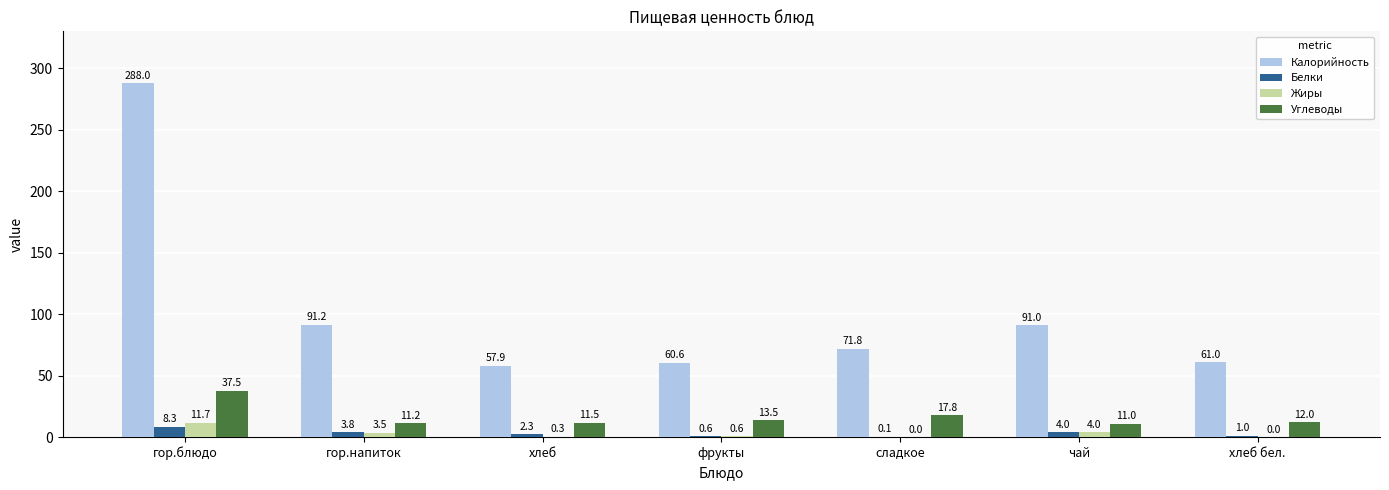

Reading left to right, what are all the values shown in this chart?

Калорийность: гор.блюдо=288.0	гор.напиток=91.2	хлеб=57.9	фрукты=60.6	сладкое=71.8	чай=91.0	хлеб бел.=61.0
Белки: гор.блюдо=8.3	гор.напиток=3.8	хлеб=2.3	фрукты=0.6	сладкое=0.1	чай=4.0	хлеб бел.=1.0
Жиры: гор.блюдо=11.7	гор.напиток=3.5	хлеб=0.3	фрукты=0.6	сладкое=0.0	чай=4.0	хлеб бел.=0.0
Углеводы: гор.блюдо=37.5	гор.напиток=11.2	хлеб=11.5	фрукты=13.5	сладкое=17.8	чай=11.0	хлеб бел.=12.0